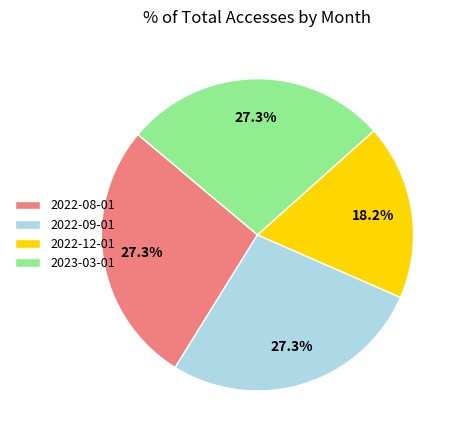

True or false: 2022-08-01 accounts for 27% of the total.

True